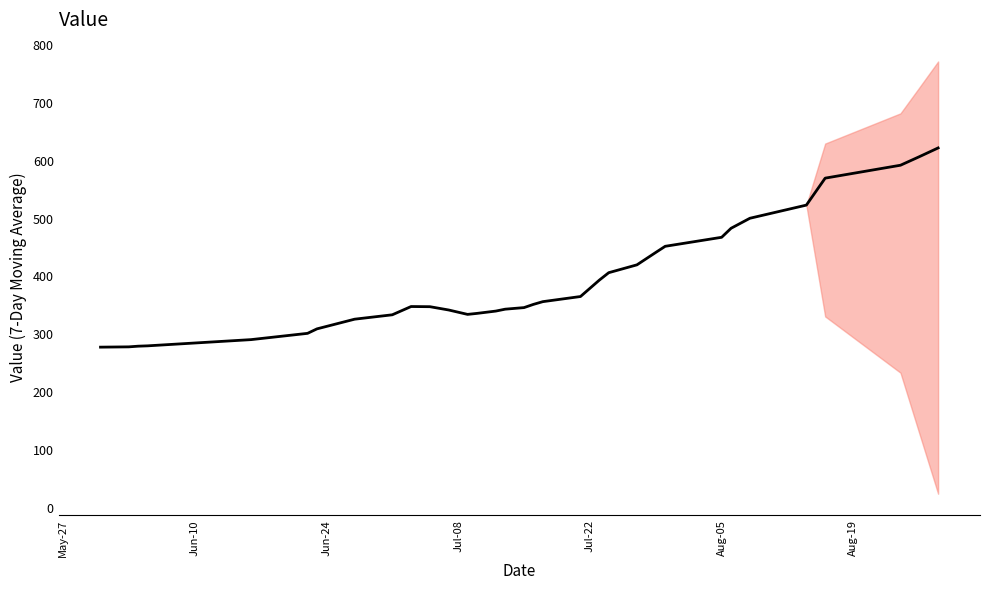

How many points are lower than both their immediate neighbors (excluding endpoints)?

1